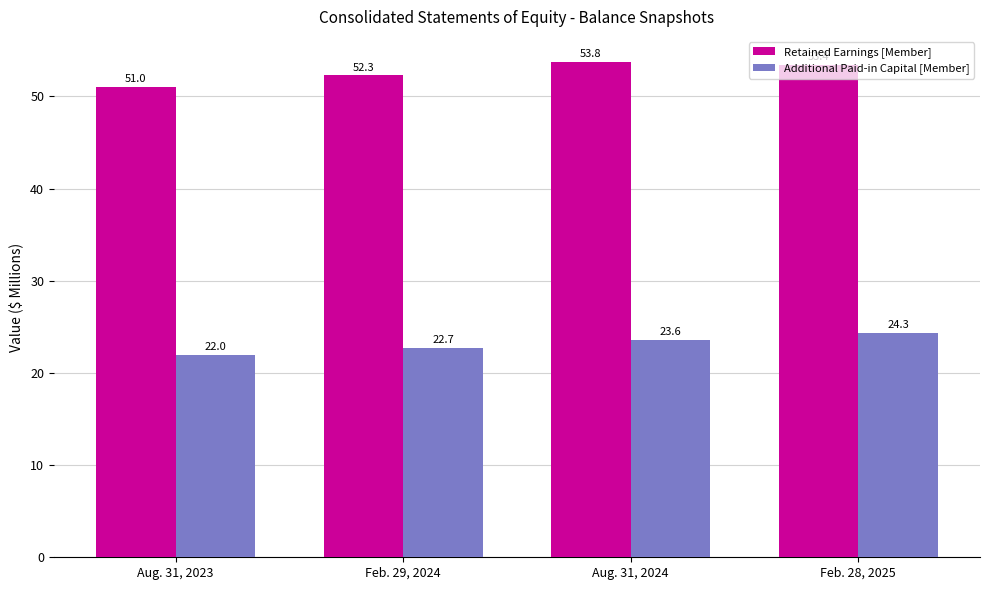

List the labels in order of Additional Paid-in Capital [Member] value, smallest first.

Aug. 31, 2023, Feb. 29, 2024, Aug. 31, 2024, Feb. 28, 2025